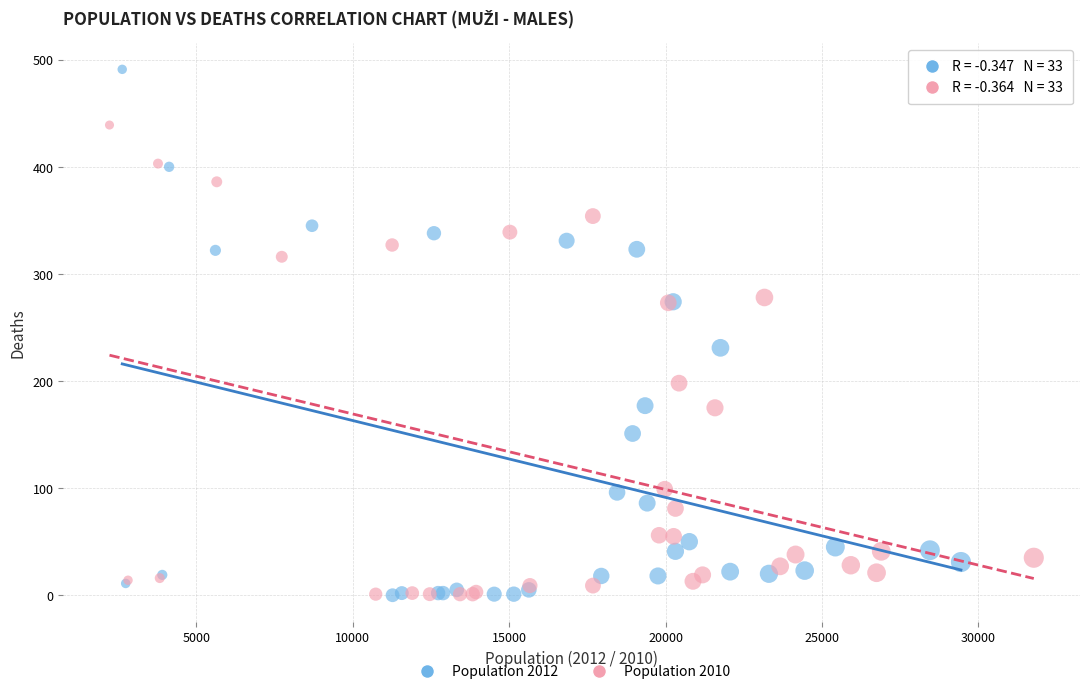

Which series has the largest Y range (max minus min)?

Population 2012